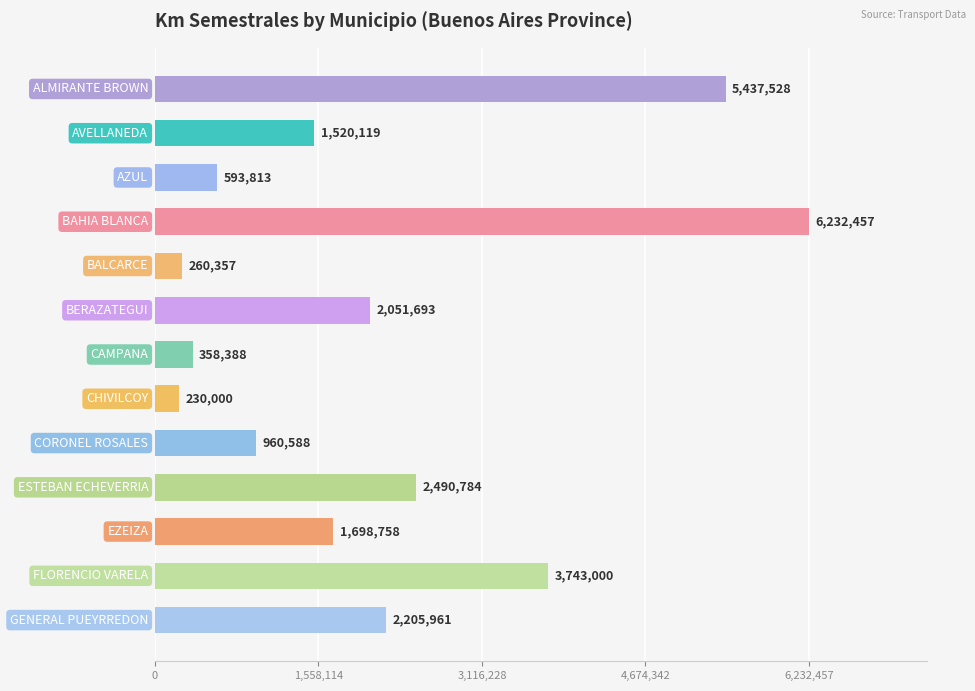

What is the value of the 10th bar from the top?

2490784